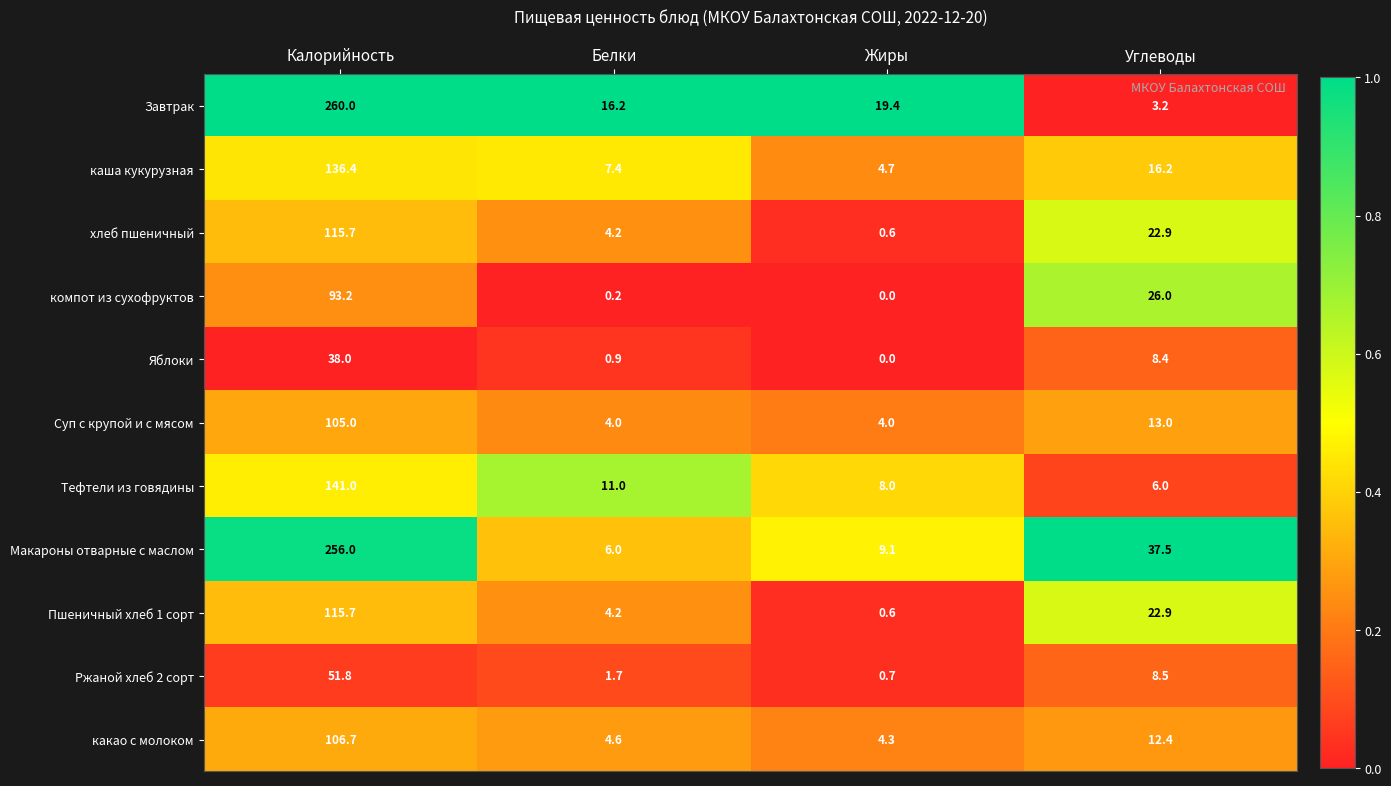

What is the difference between the какао с молоком values at Калорийность and Углеводы?

94.3